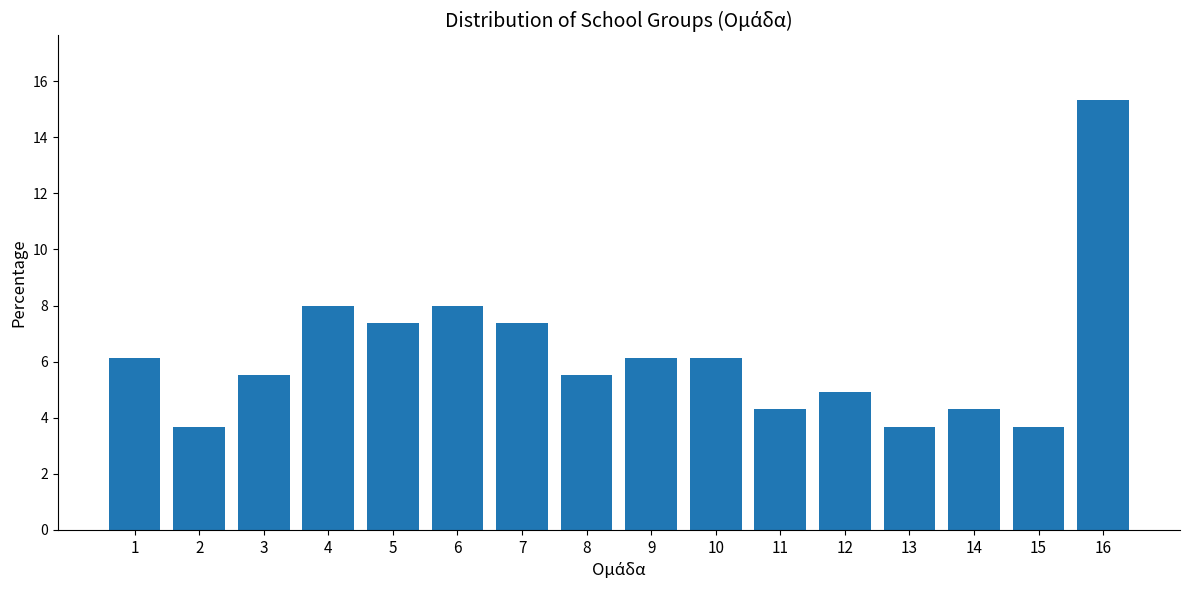

Reading left to right, extract all data points from this chart.

6.1	3.7	5.5	8.0	7.4	8.0	7.4	5.5	6.1	6.1	4.3	4.9	3.7	4.3	3.7	15.3